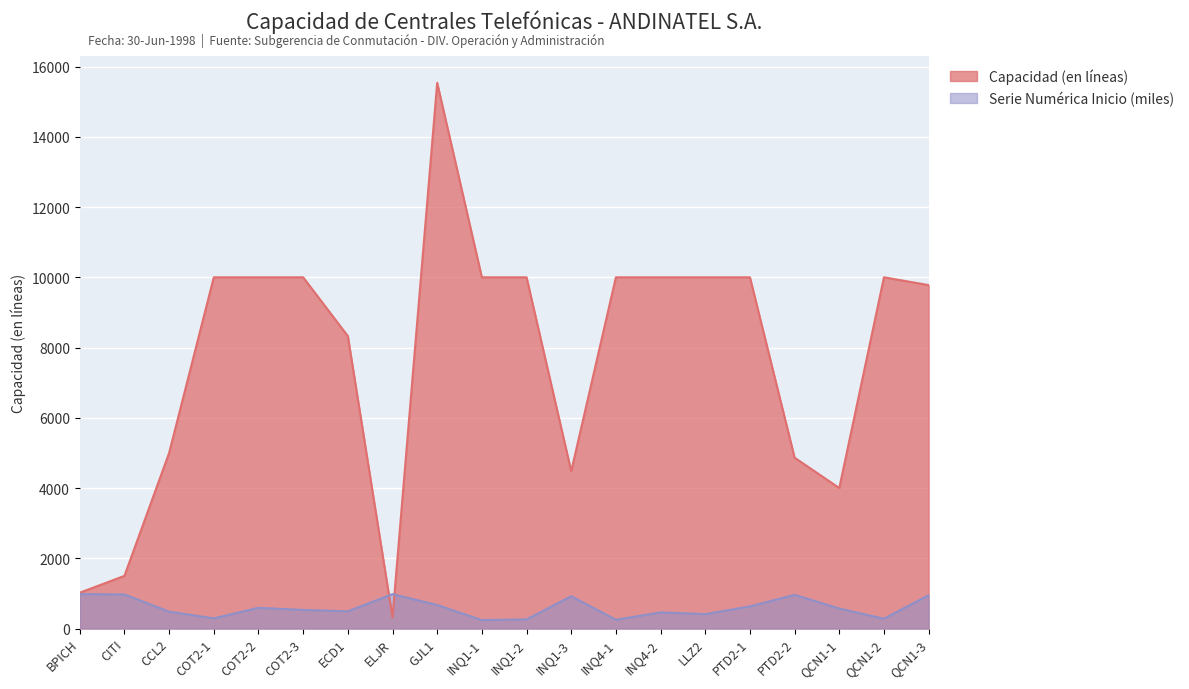

At which label does Capacidad (en líneas) first exceed 10000?

GJL1